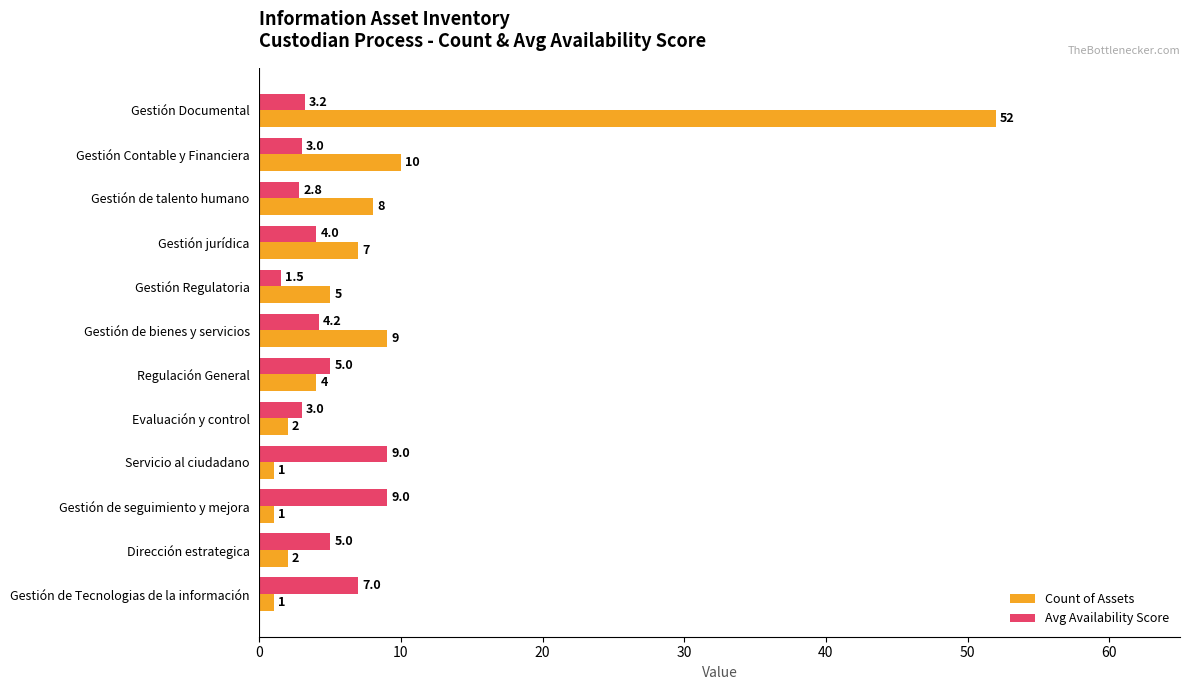

What is the total value across all series at Gestión jurídica?

11.0